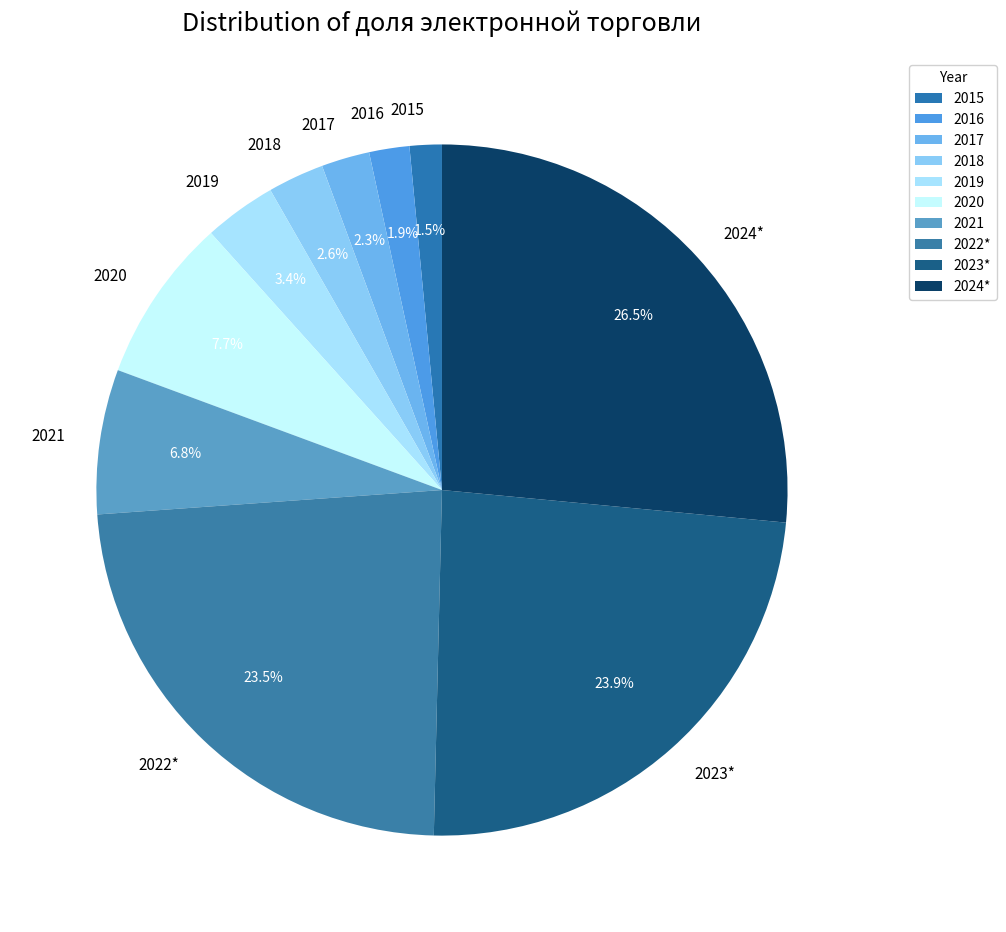

What is the total percentage of 2016 and 2015?

3.4%